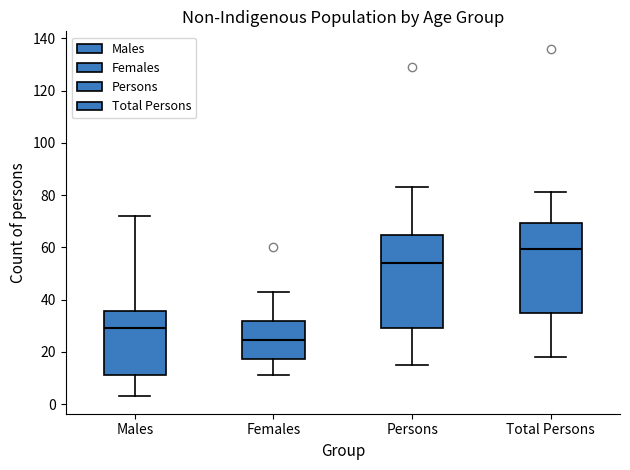

Which box has the highest median line?

Total Persons